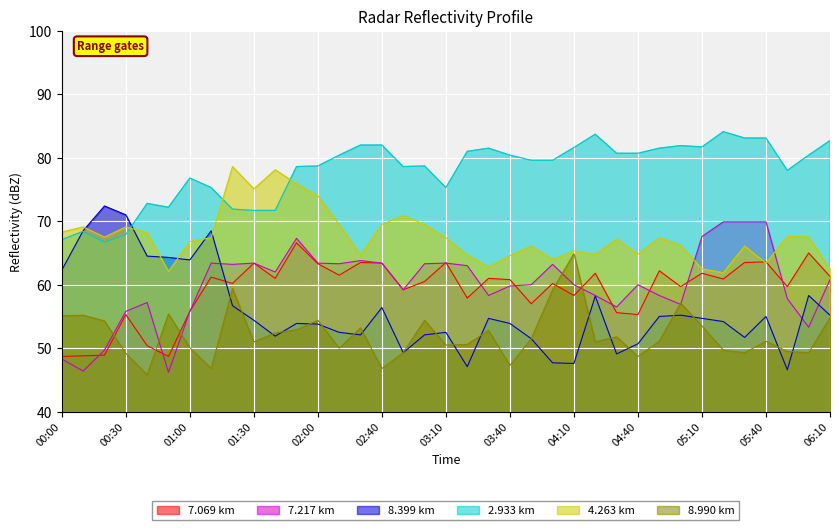

True or false: 2.933 km and 7.217 km intersect in this chart.

False